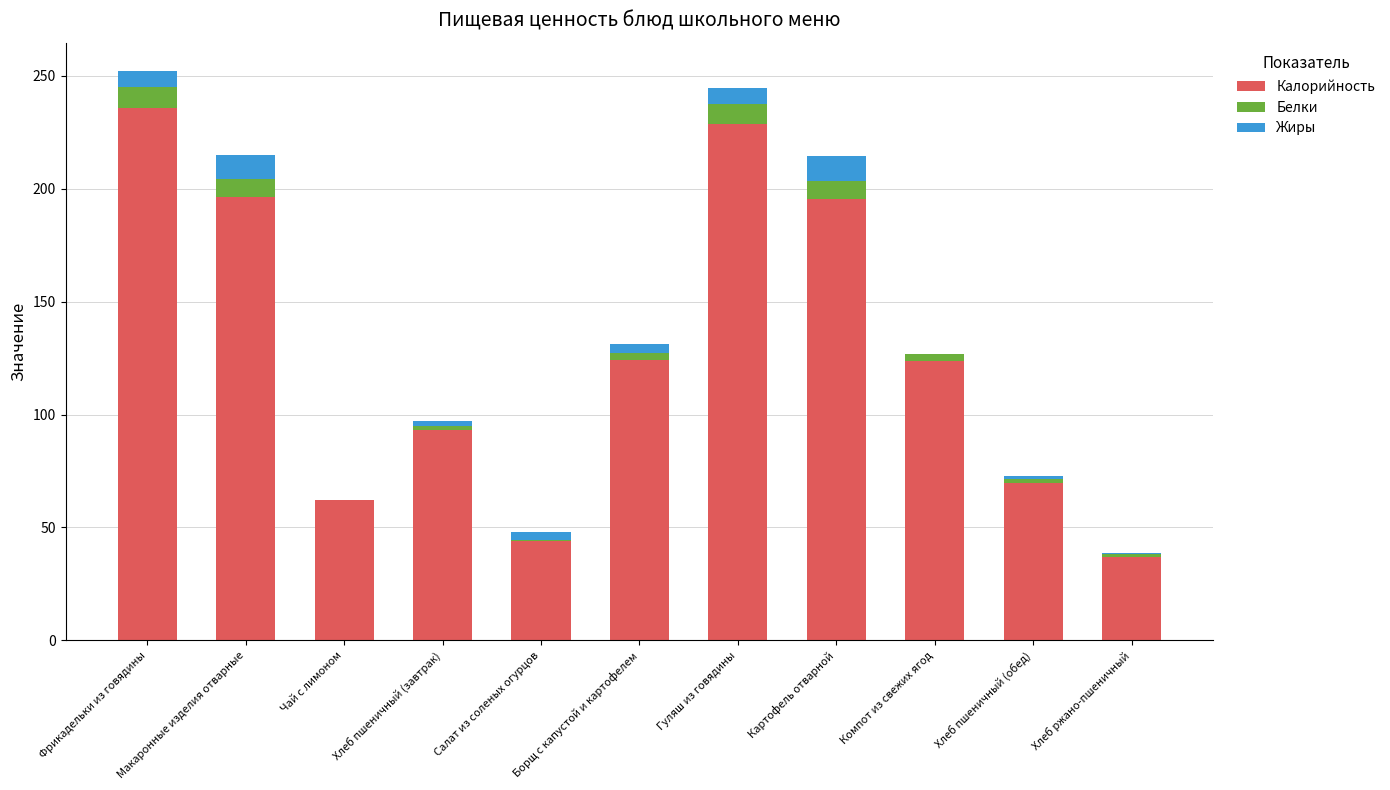

The value of Калорийность at Борщ с капустой и картофелем is 209.7. True or false?

False